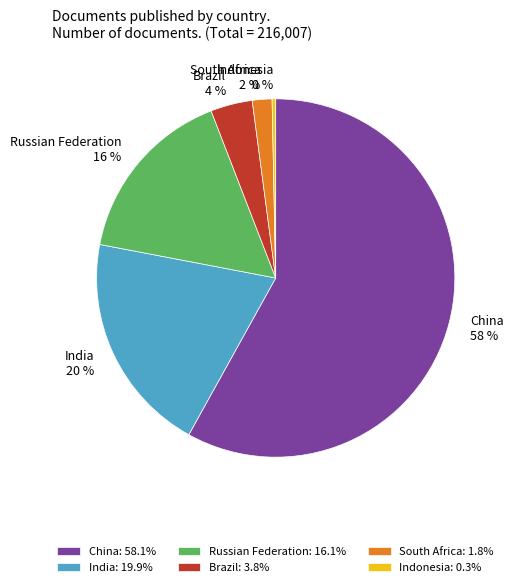

To the nearest percent, what is the average slice percentage?

17%